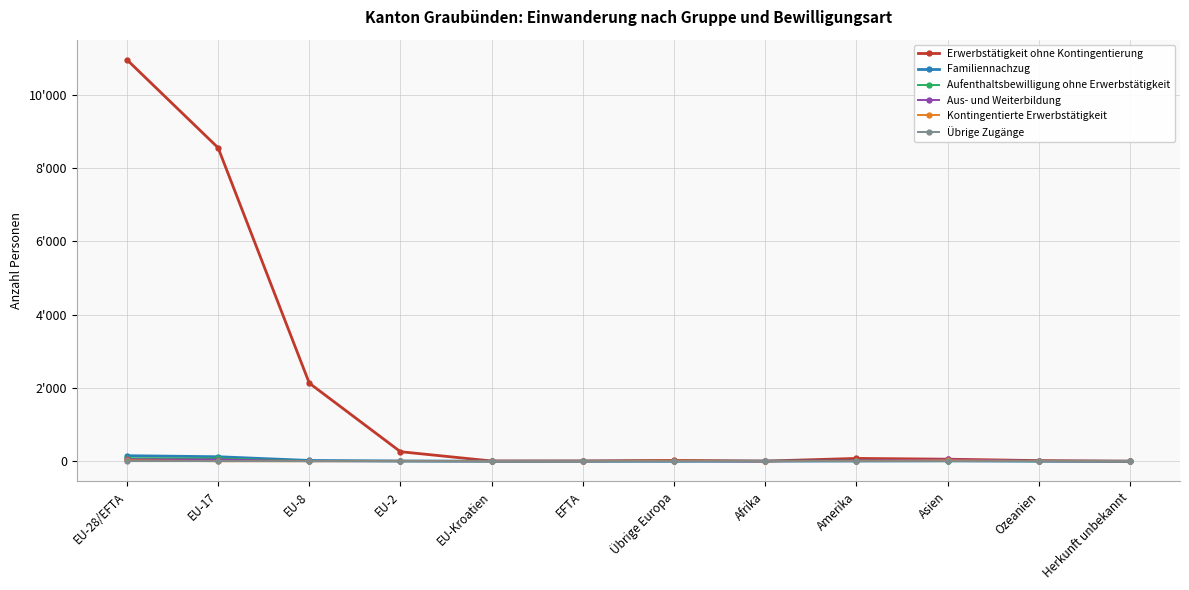

What is the sum of the Aufenthaltsbewilligung ohne Erwerbstätigkeit values at EU-Kroatien and Asien?

7